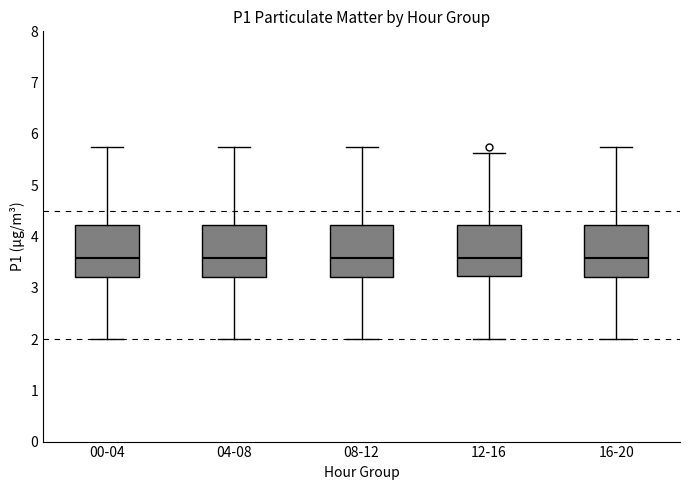

Reading left to right, transcribe this box plot: for each box, give where its median line is, the range the box spans, and where its two whiskers end, as read against the y-axis. The values are not printed on the chart, so give them approximately, as read against the axis.

00-04: median 3.6, box 3.2 to 4.2, whiskers 2.0 to 5.8
04-08: median 3.6, box 3.2 to 4.2, whiskers 2.0 to 5.8
08-12: median 3.6, box 3.2 to 4.2, whiskers 2.0 to 5.8
12-16: median 3.6, box 3.2 to 4.2, whiskers 2.0 to 5.6
16-20: median 3.6, box 3.2 to 4.2, whiskers 2.0 to 5.8